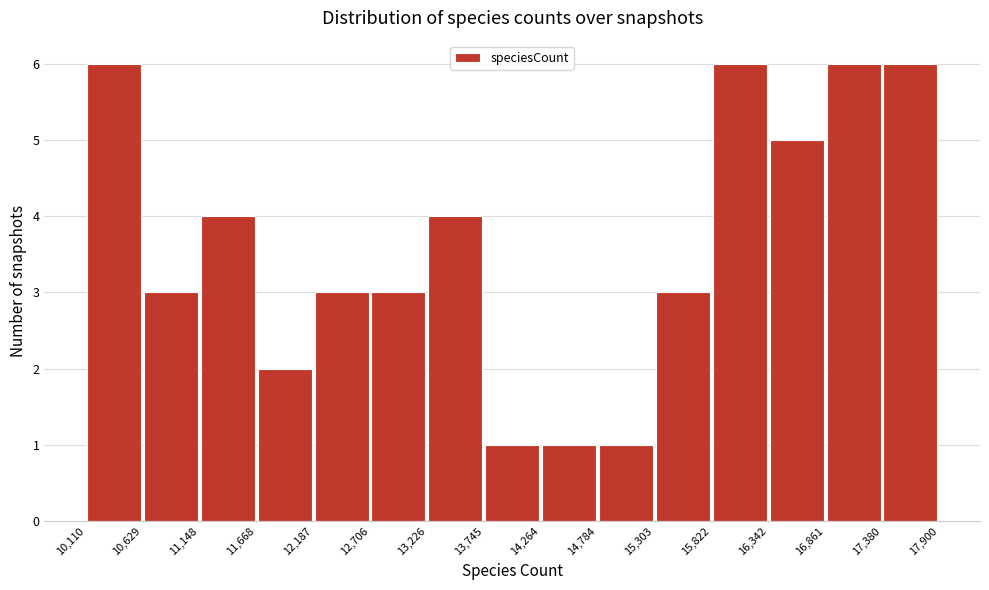

Reading left to right, list every bar in this chart as the range it spans on the x-axis followed by its height. The values are not printed on the chart, so give them approximately, as read against the axis.

10,110 to 10,629: 6
10,629 to 11,148: 3
11,148 to 11,668: 4
11,668 to 12,187: 2
12,187 to 12,706: 3
12,706 to 13,226: 3
13,226 to 13,745: 4
13,745 to 14,264: 1
14,264 to 14,784: 1
14,784 to 15,303: 1
15,303 to 15,822: 3
15,822 to 16,342: 6
16,342 to 16,861: 5
16,861 to 17,380: 6
17,380 to 17,900: 6